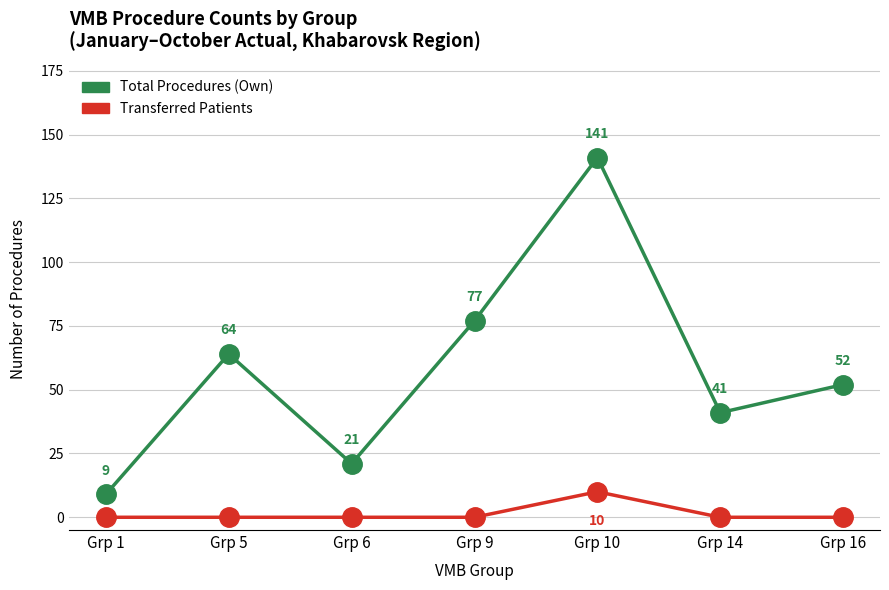

Where does the Total Procedures (Own) series first go above 52?

Grp 5